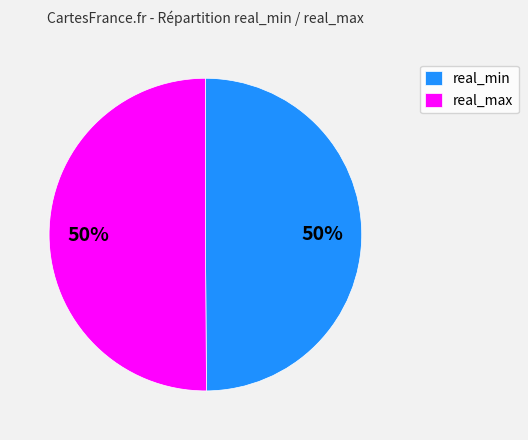

Is the sum of real_max and real_min greater than half?

Yes